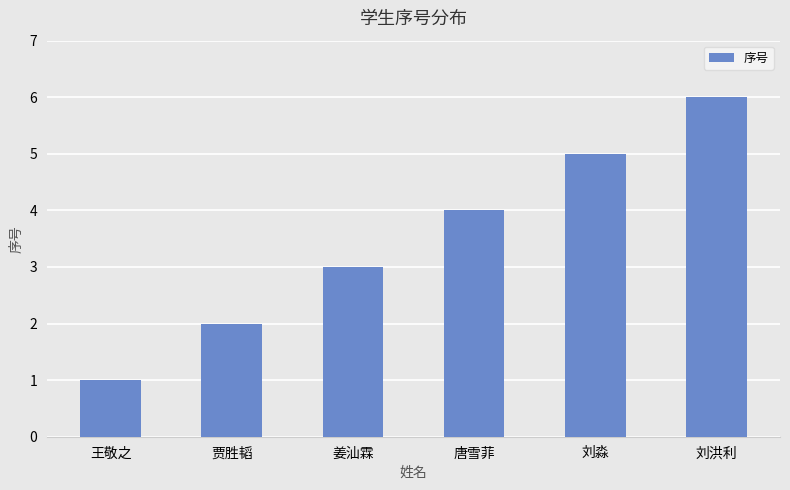

What is the change in value from 贾胜韬 to 刘洪利?

+4